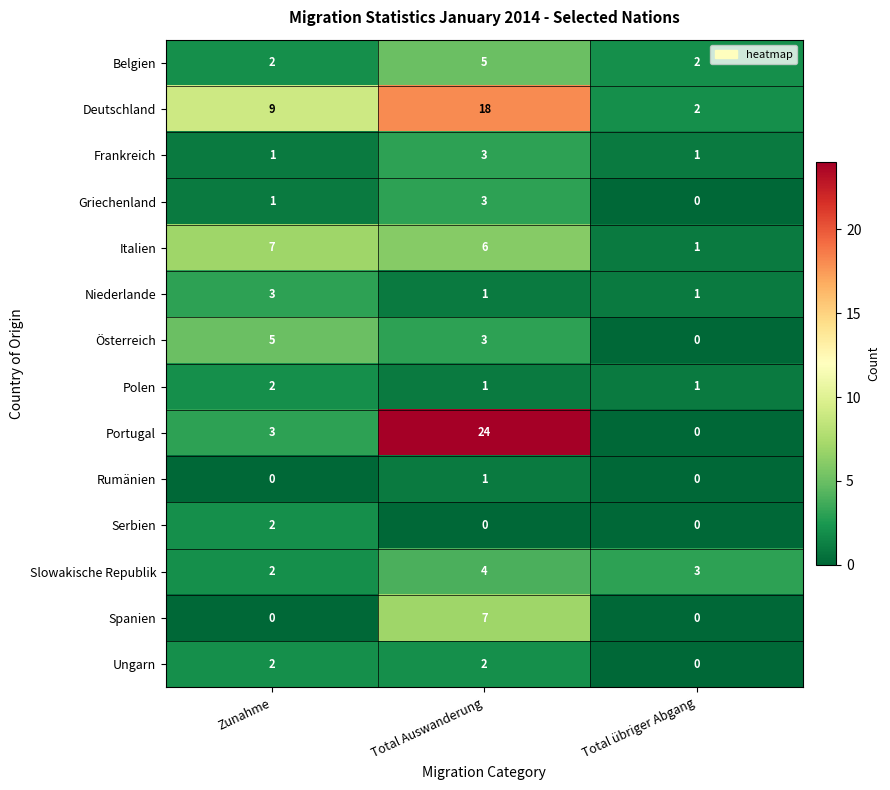

What is the spread (max minus min) of values at Total übriger Abgang?

3